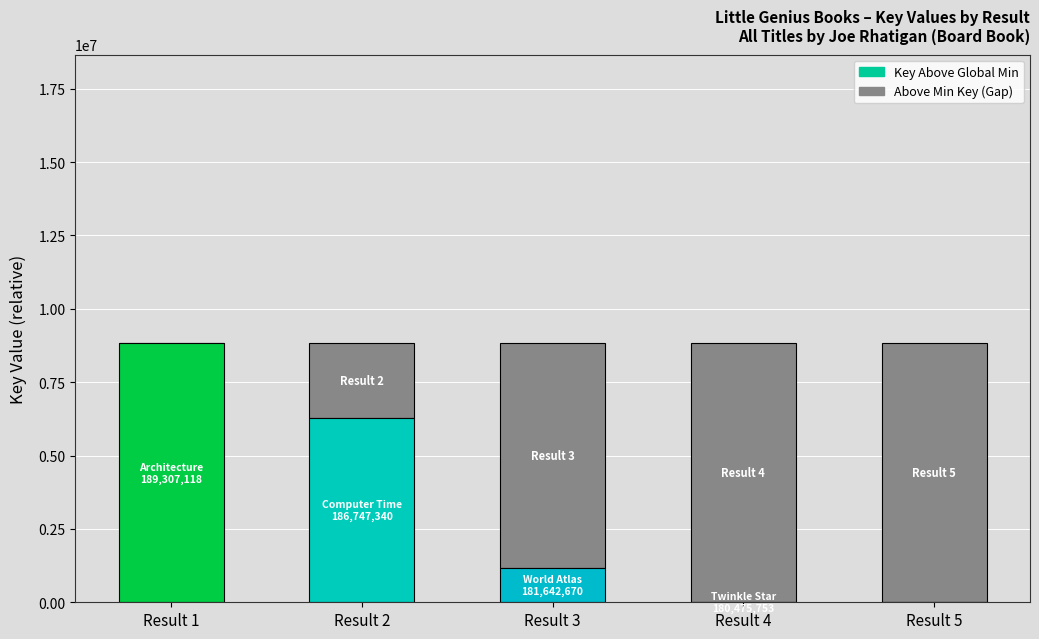

Is it true that Above Min Key equals 13540217 at Result 3?

False